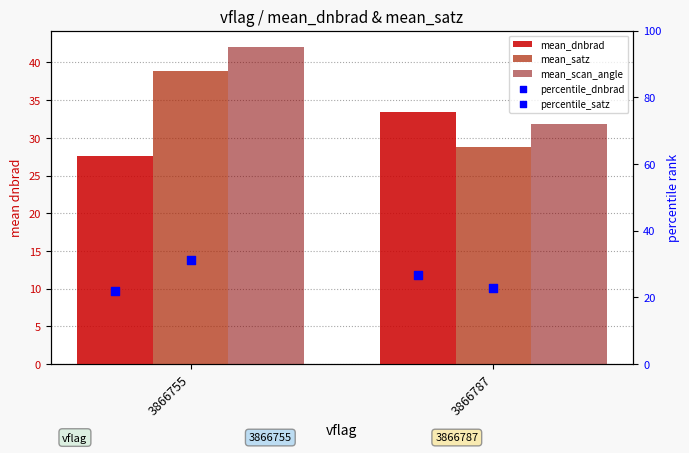

What are all the series names shown in the legend?

mean_dnbrad, mean_satz, mean_scan_angle, percentile_dnbrad, percentile_satz